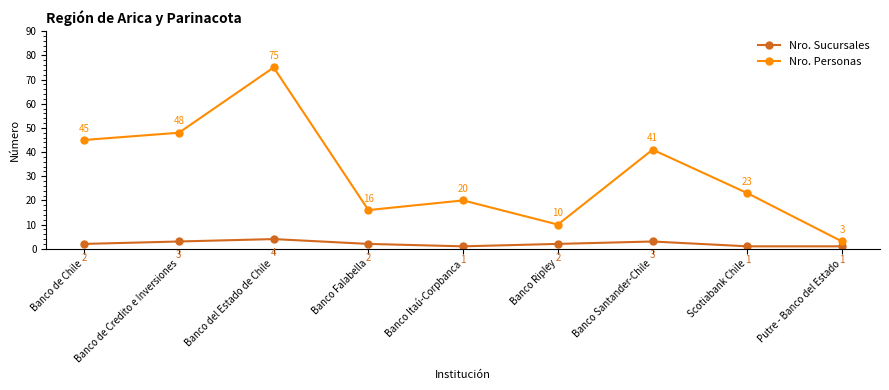

Which series changed the most between Banco Santander-Chile and Scotiabank Chile?

Nro. Personas